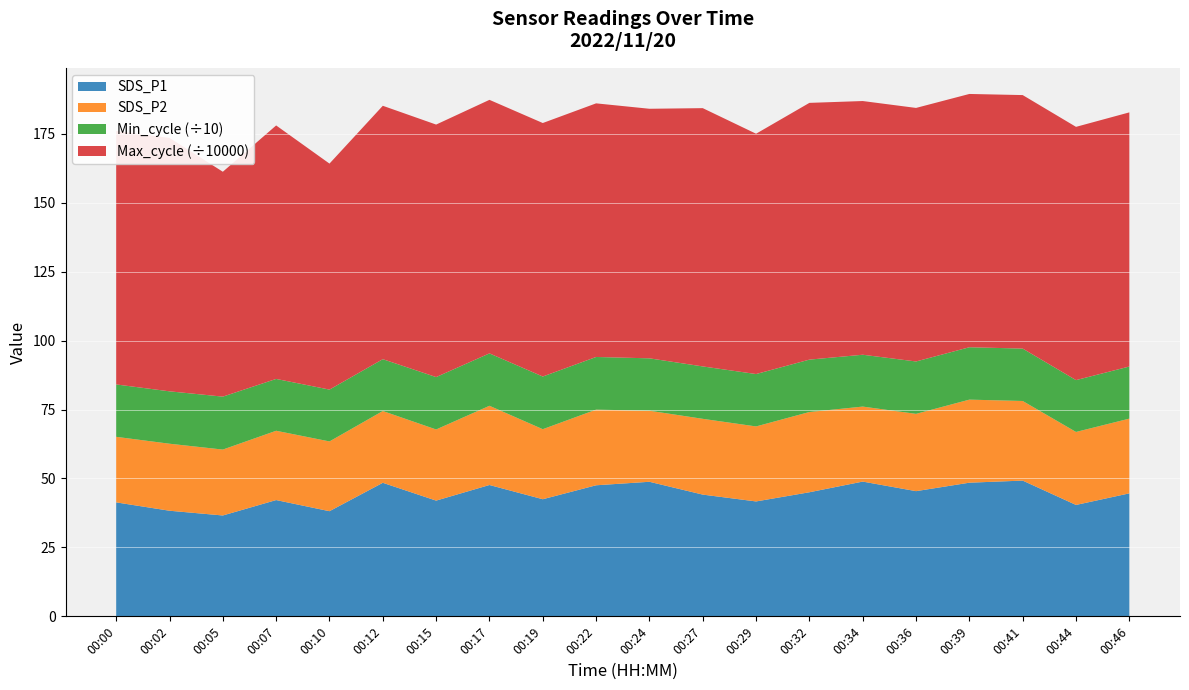

Reading left to right, what are all the values shown in this chart?

SDS_P1: 41.3	38.3	36.6	42.2	38.1	48.4	42.0	47.6	42.5	47.5	48.8	44.1	41.7	45.0	48.9	45.4	48.5	49.2	40.4	44.6
SDS_P2: 23.8	24.3	23.9	25.1	25.3	26.0	25.8	28.7	25.4	27.4	25.8	27.5	27.2	29.1	27.2	28.0	30.1	28.9	26.5	27.1
Min_cycle: 190.0	190.0	192.0	188.0	188.0	188.0	190.0	190.0	191.0	191.0	190.0	190.0	190.0	190.0	188.0	190.0	190.0	190.0	188.0	189.0
Max_cycle: 918959.0	919071.0	815508.0	919237.0	819568.0	918947.0	915703.0	919478.0	919330.0	919739.0	905010.0	936678.0	871482.0	931089.0	920059.0	919463.0	918534.0	919354.0	918414.0	921624.0